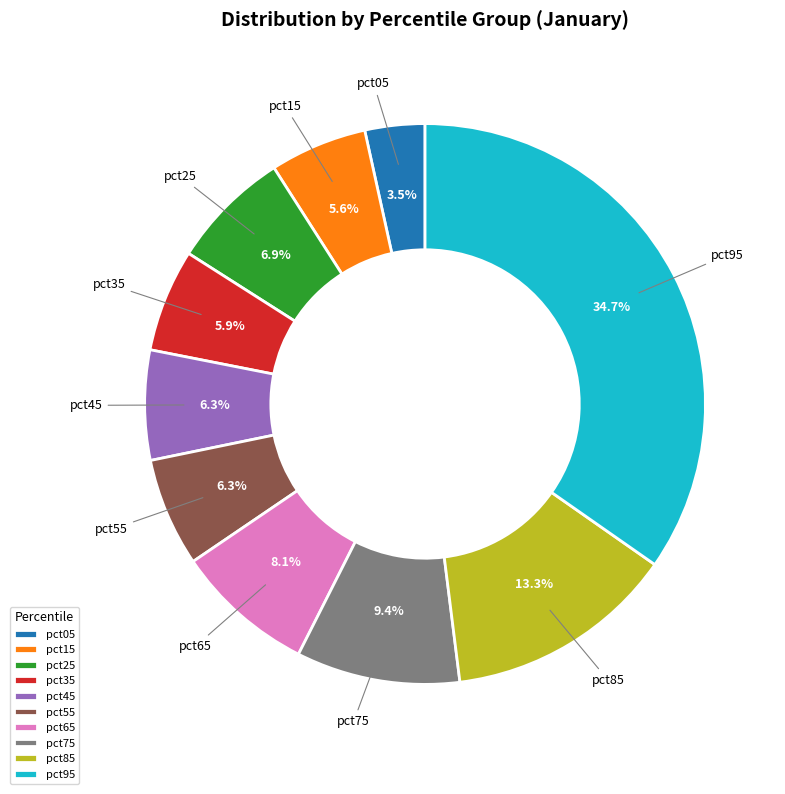

Which slice is the smallest?

pct05